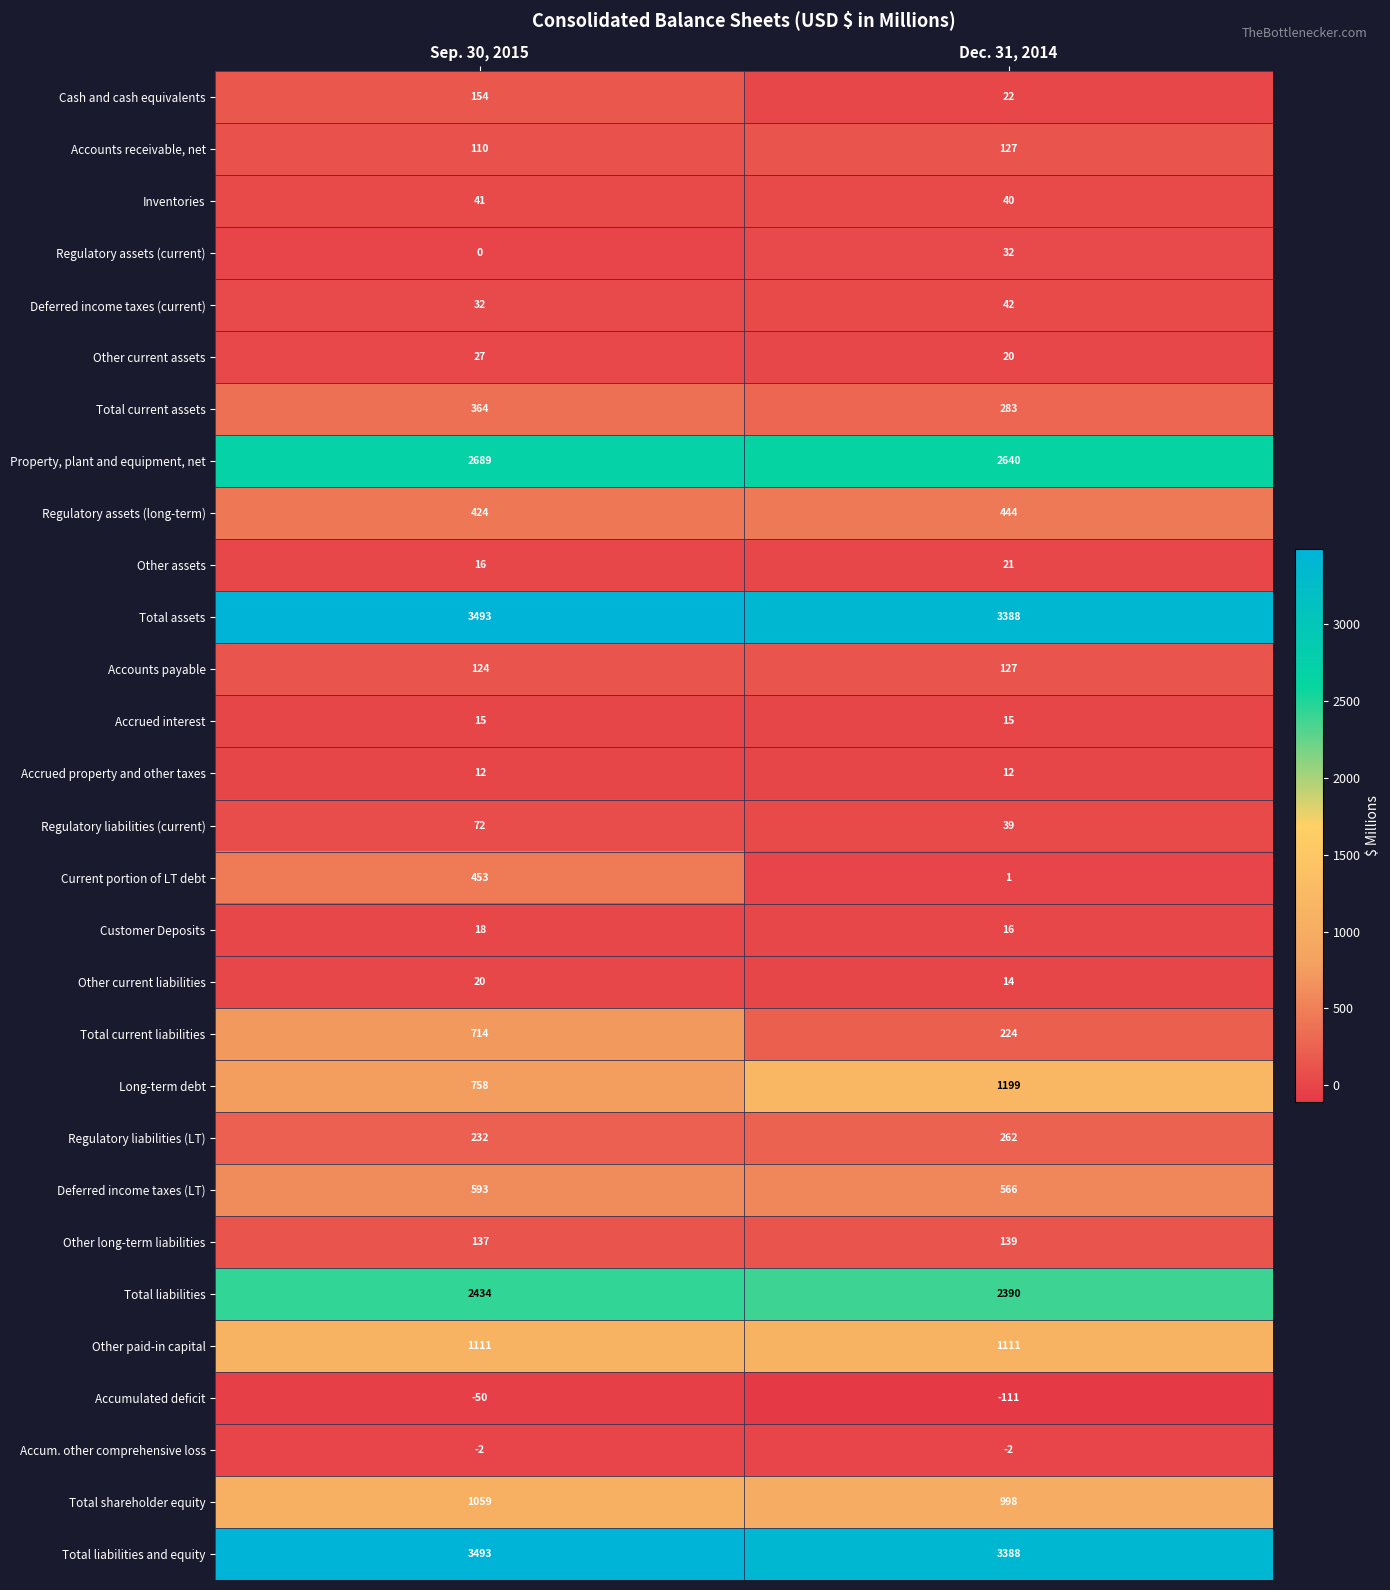

The Accumulated deficit series shows -111 at Dec. 31, 2014. True or false?

True